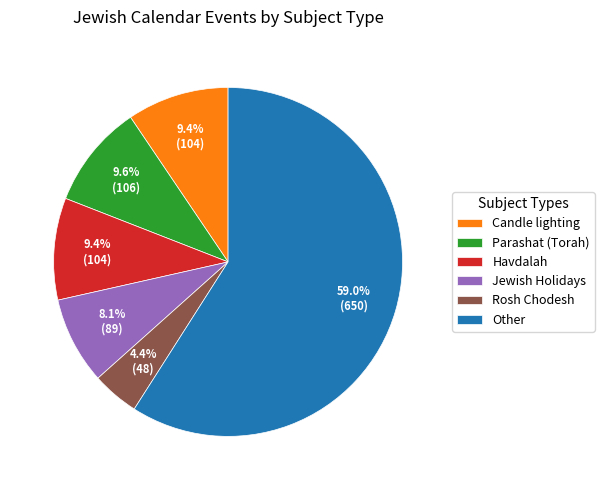

Do Candle lighting and Other together represent more than half of the pie?

Yes